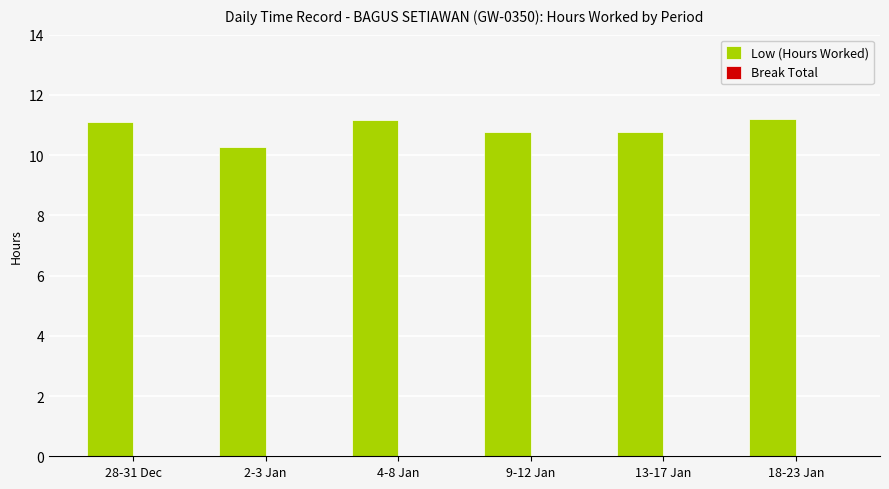

Which has a higher value, 9-12 Jan or 2-3 Jan?

9-12 Jan